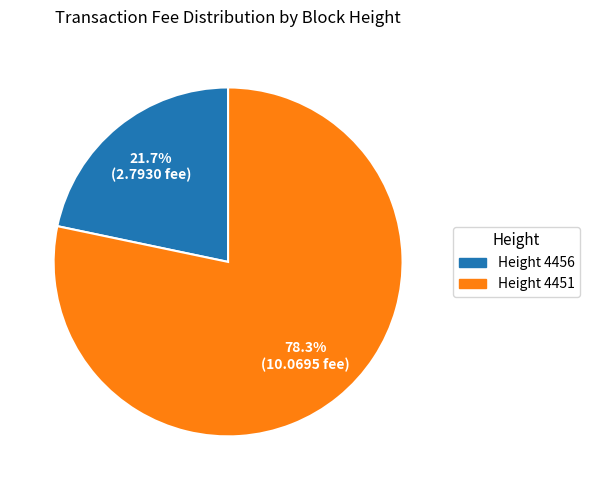

What is the ratio of the value at Height 4451 to the value at Height 4456?

3.6